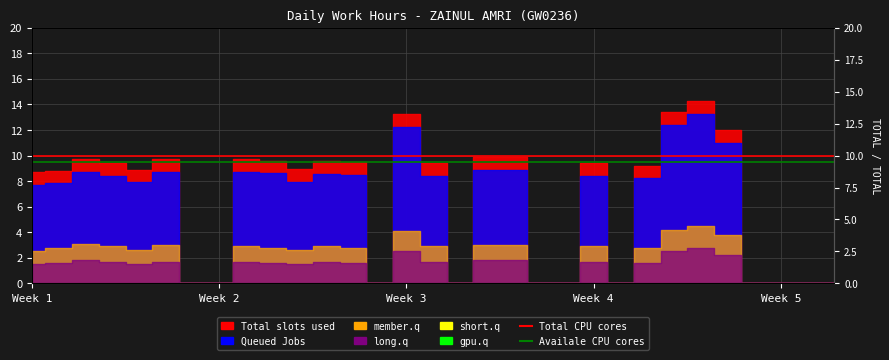

At which label is Availale CPU cores closest to 9?

Week 1